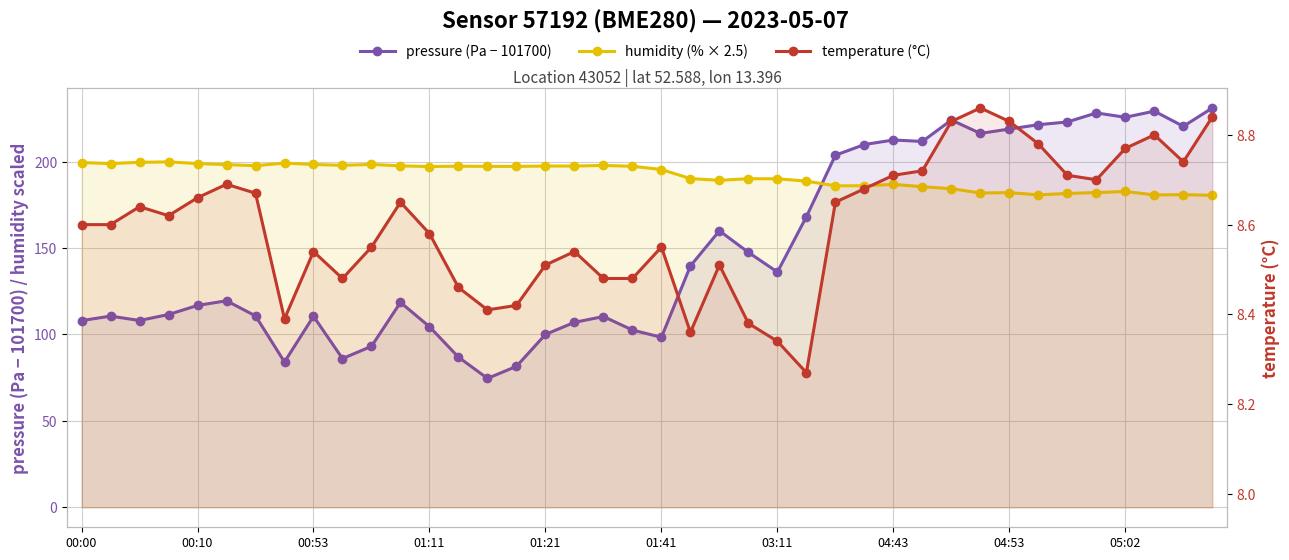

Which series has the widest spread of values?

pressure (Pa − 101700)